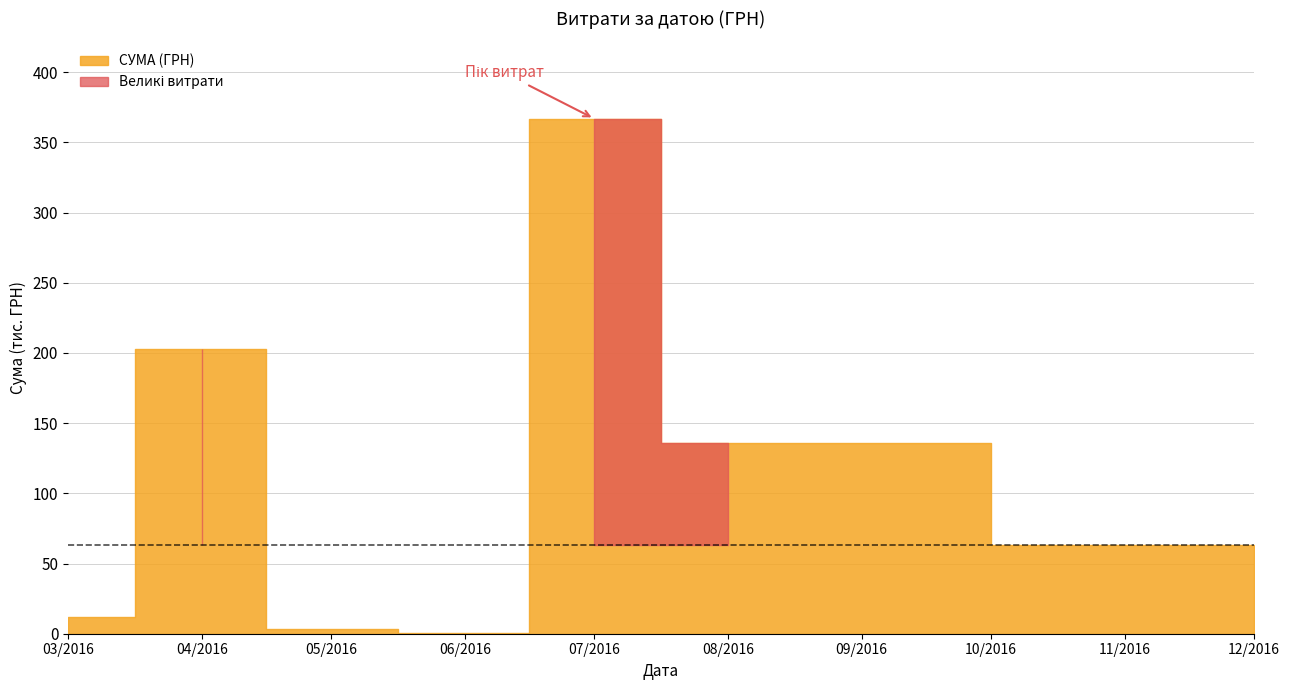

The value at 3 is 134012.3. True or false?

True